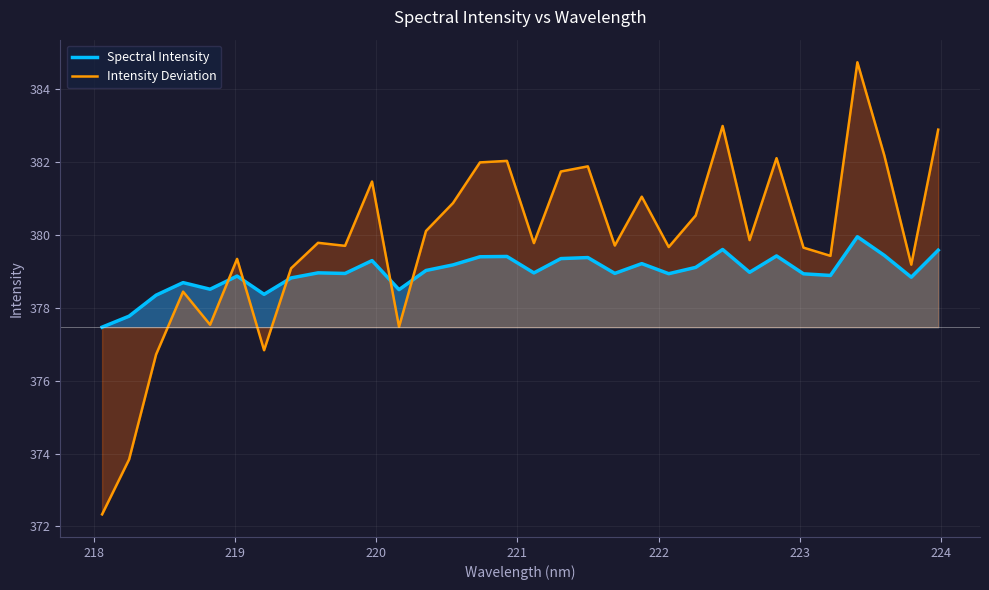

Which series has the largest total across all categories?

Intensity Deviation